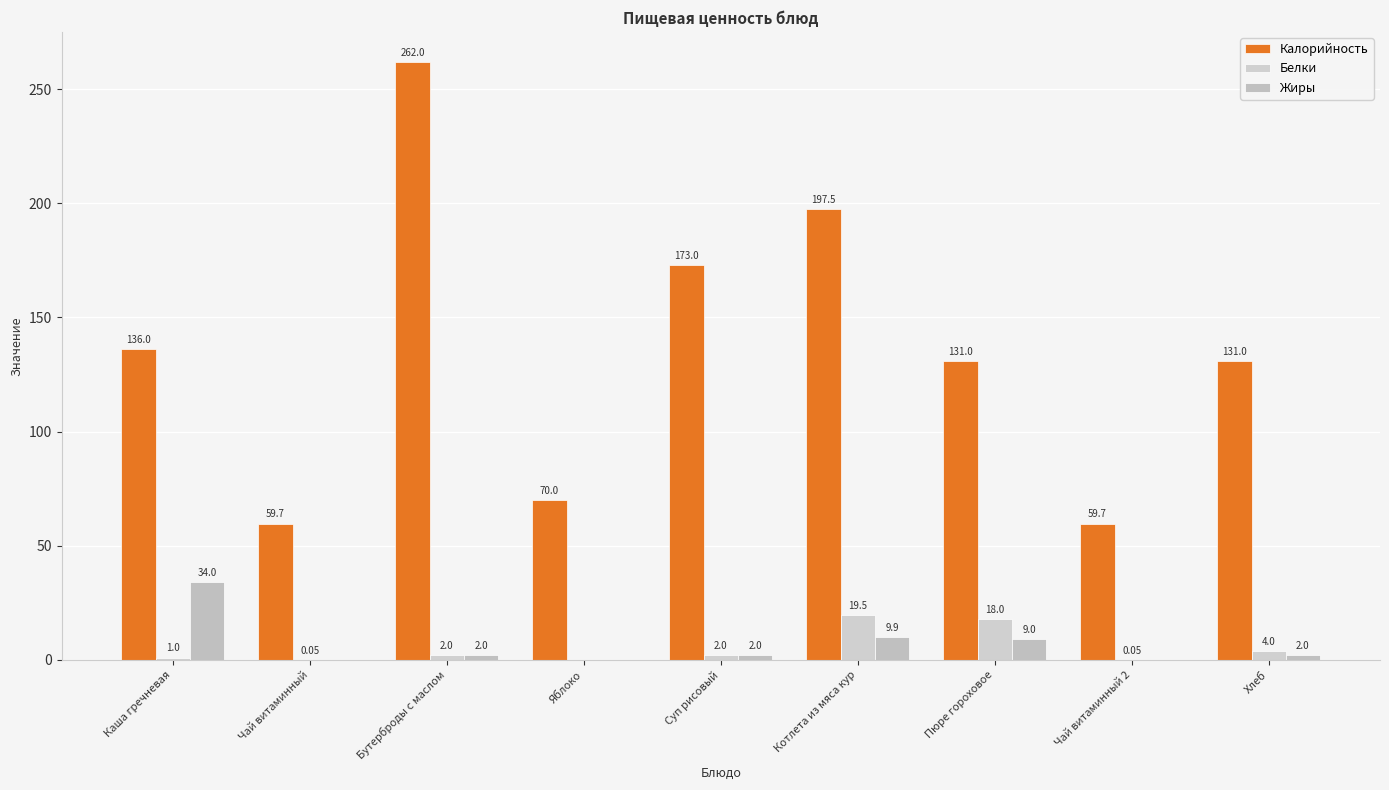

Reading left to right, what are all the values shown in this chart?

Калорийность: Каша гречневая=136.0	Чай витаминный=59.7	Бутерброды с маслом=262.0	Яблоко=70.0	Суп рисовый=173.0	Котлета из мяса кур=197.5	Пюре гороховое=131.0	Чай витаминный 2=59.7	Хлеб=131.0
Белки: Каша гречневая=1.0	Чай витаминный=0.1	Бутерброды с маслом=2.0	Яблоко=0.0	Суп рисовый=2.0	Котлета из мяса кур=19.5	Пюре гороховое=18.0	Чай витаминный 2=0.1	Хлеб=4.0
Жиры: Каша гречневая=34.0	Чай витаминный=0.0	Бутерброды с маслом=2.0	Яблоко=0.0	Суп рисовый=2.0	Котлета из мяса кур=9.9	Пюре гороховое=9.0	Чай витаминный 2=0.0	Хлеб=2.0